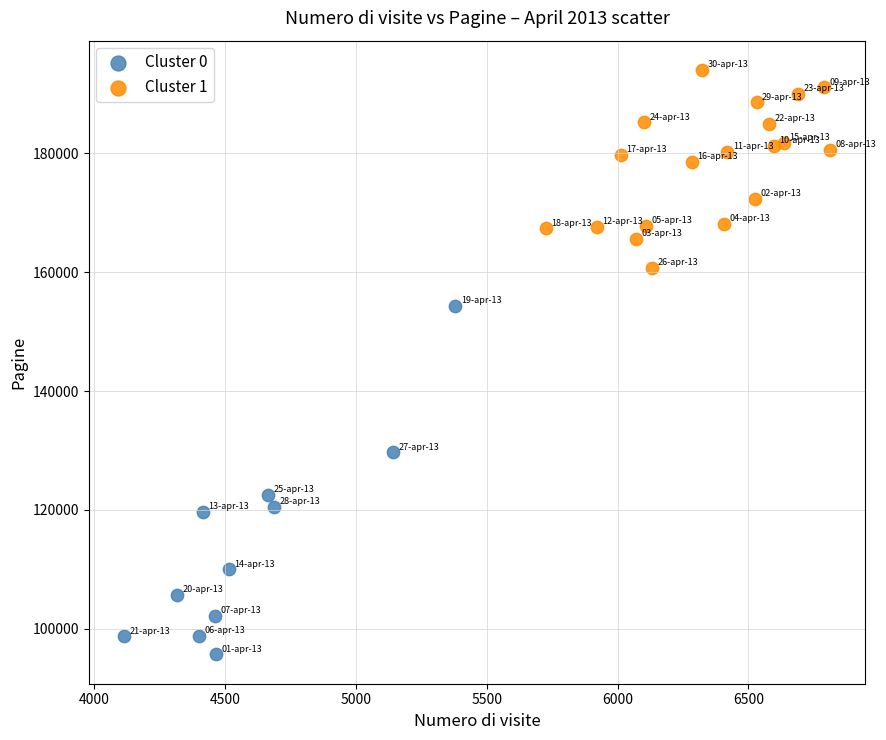

Which series reaches the maximum Y coordinate?

Cluster 1